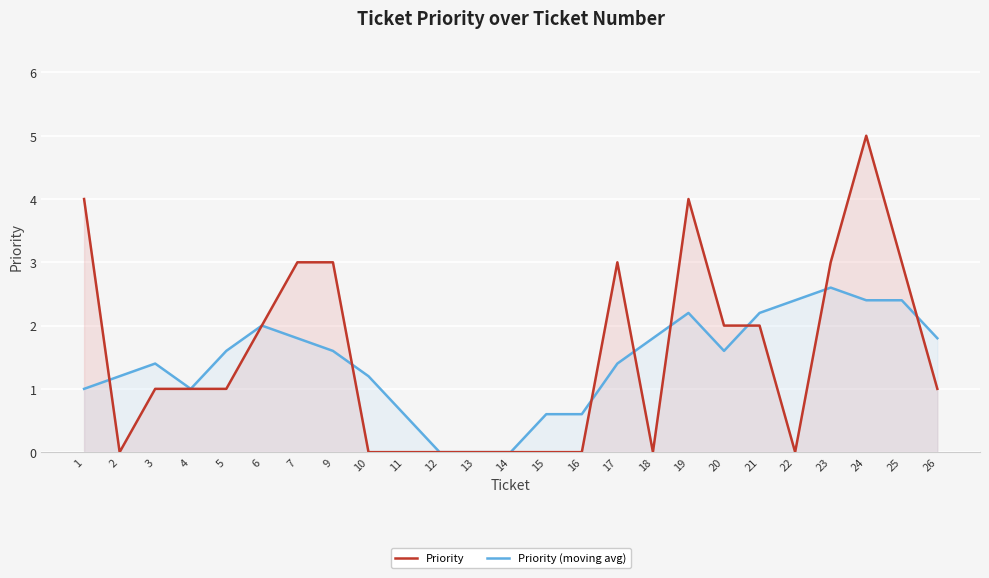

Between 7 and 9, which series saw the biggest shift?

Priority (moving avg)